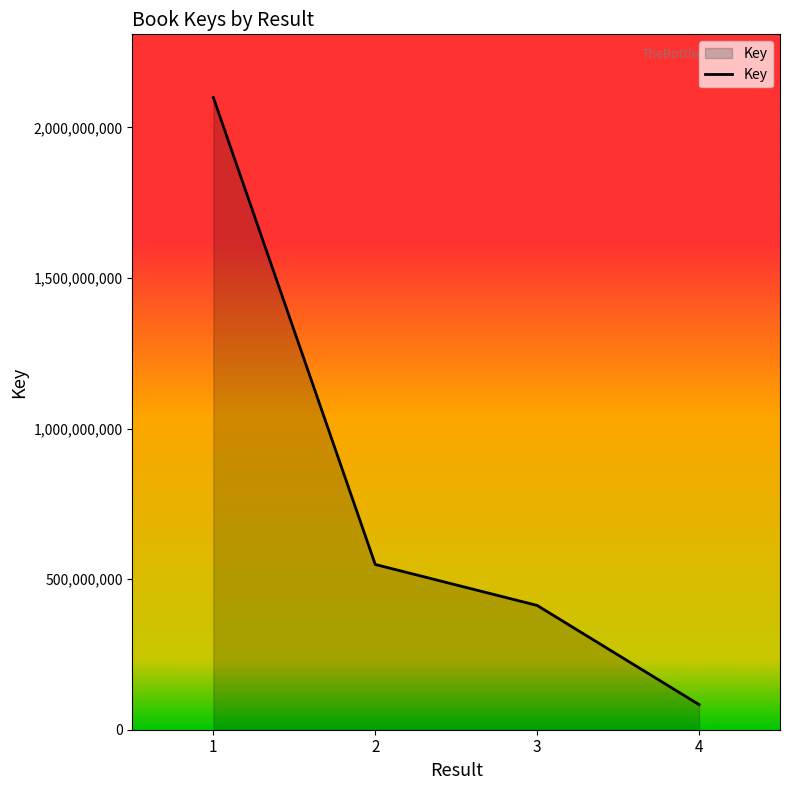

What is the sum of all values?

3144293579